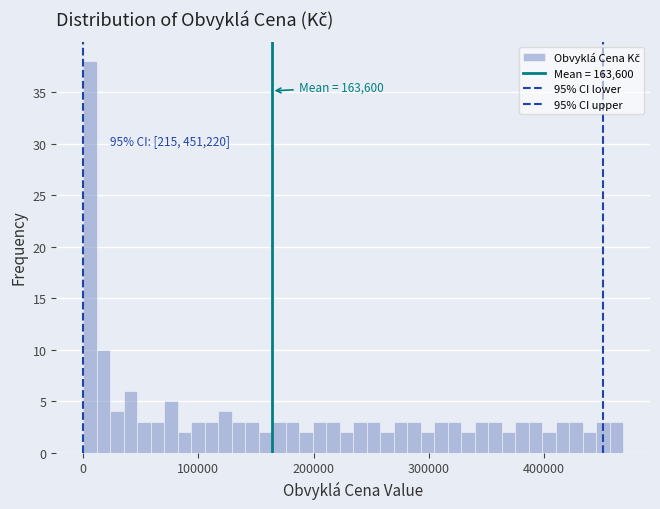

Read against the x-axis, roughly where is the centre of the tallest bar?

10000